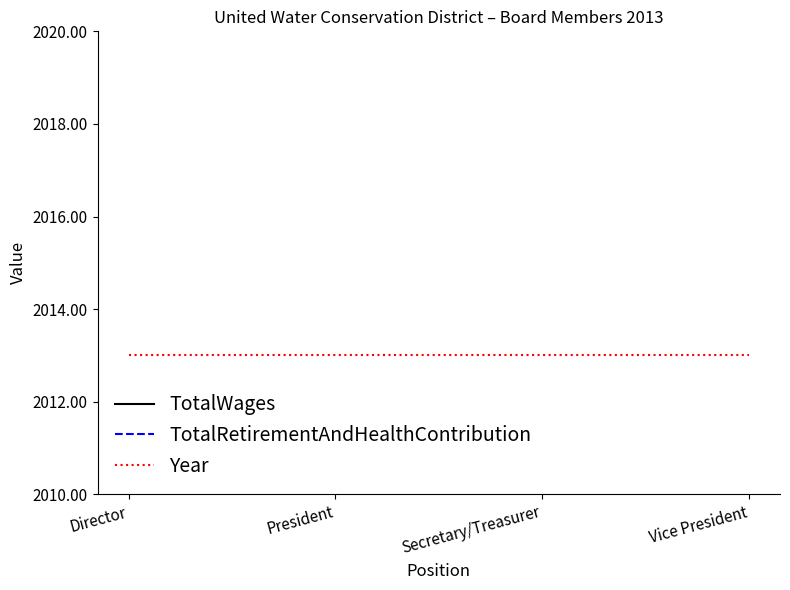

What is the spread (max minus min) of values at Secretary/Treasurer?

2013